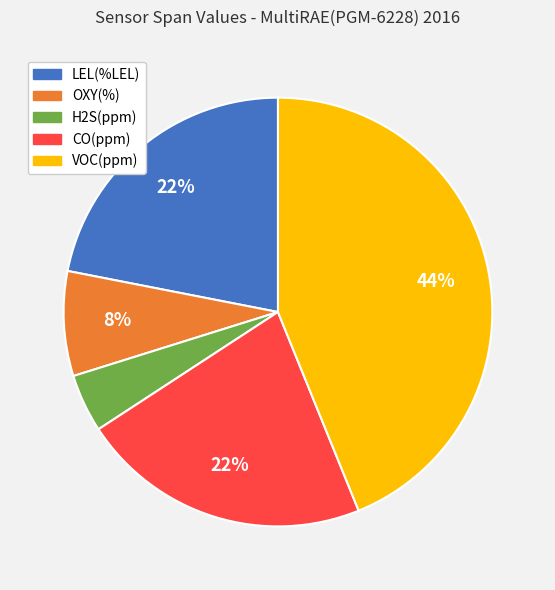

Is there any slice that represents more than half of the pie?

No